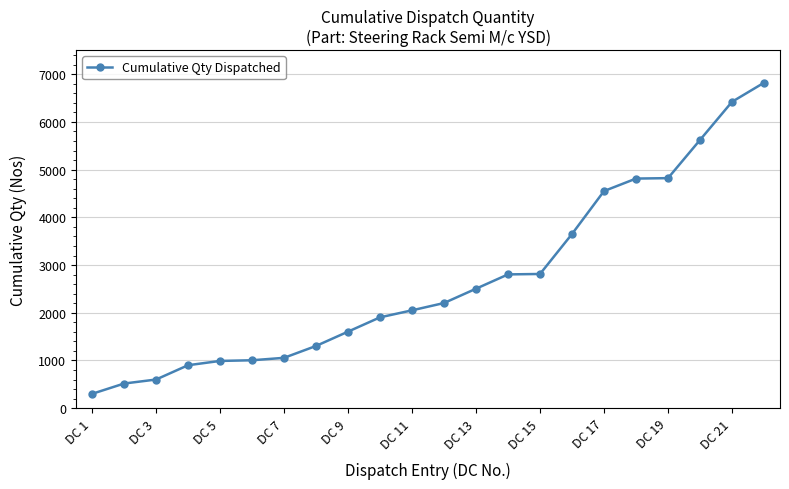

What is the greatest value displayed?

6822